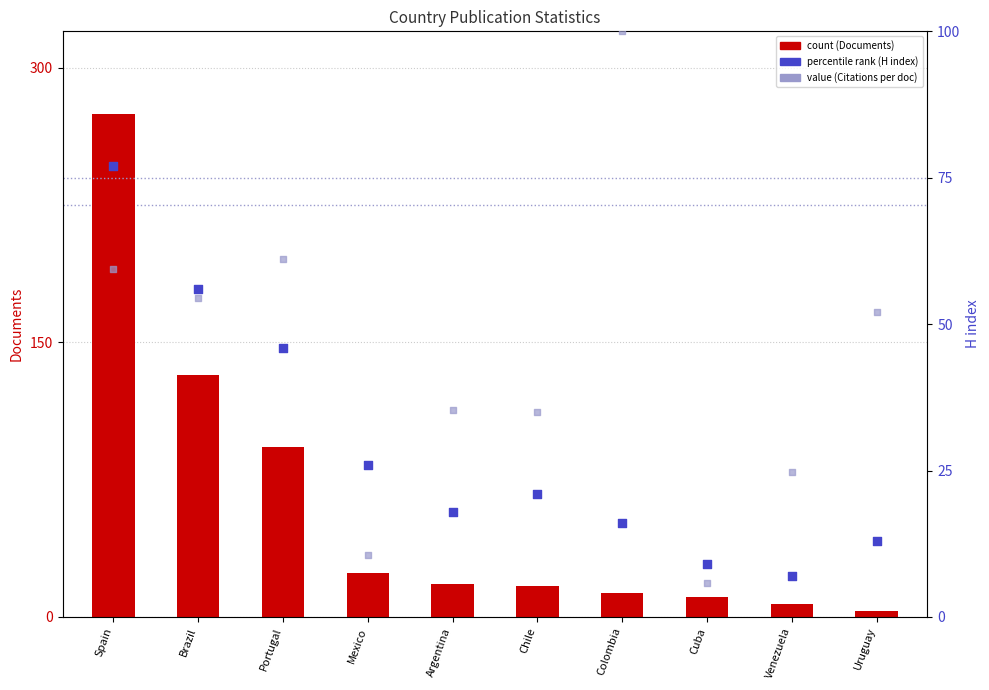

Which series has the largest Y range (max minus min)?

count (Documents)